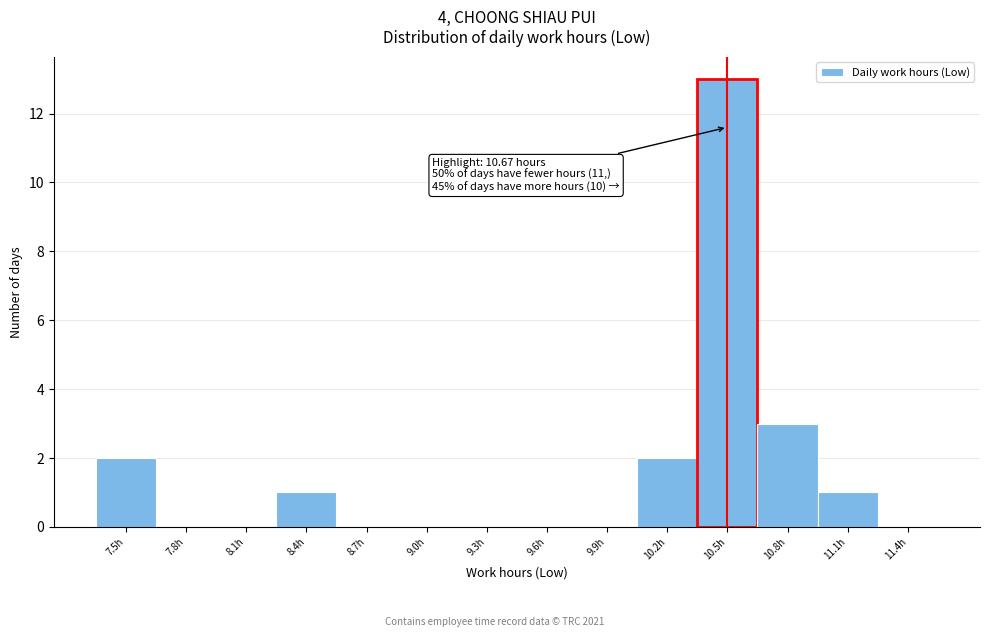

Reading left to right, extract all data points from this chart.

7.5h=2	7.8h=0	8.1h=0	8.4h=1	8.7h=0	9.0h=0	9.3h=0	9.6h=0	9.9h=0	10.2h=2	10.5h=13	10.8h=3	11.1h=1	11.4h=0